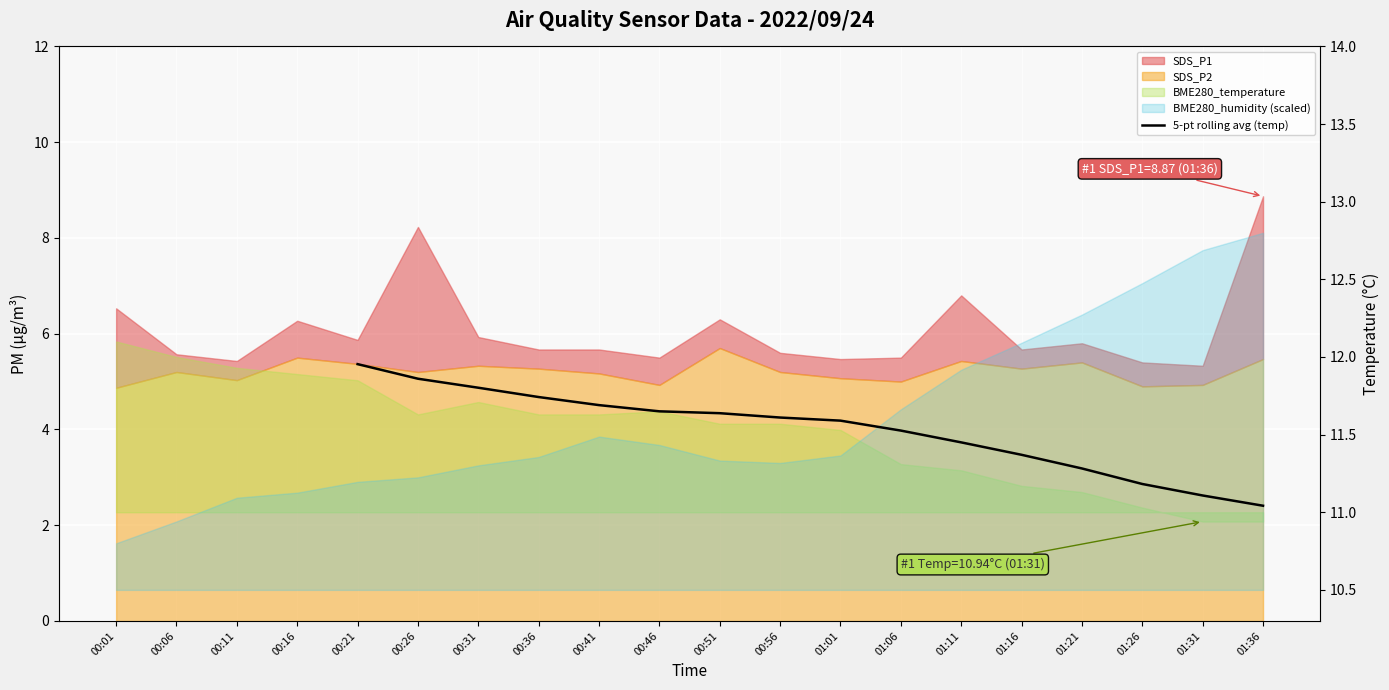

How many data points does each series have?

20